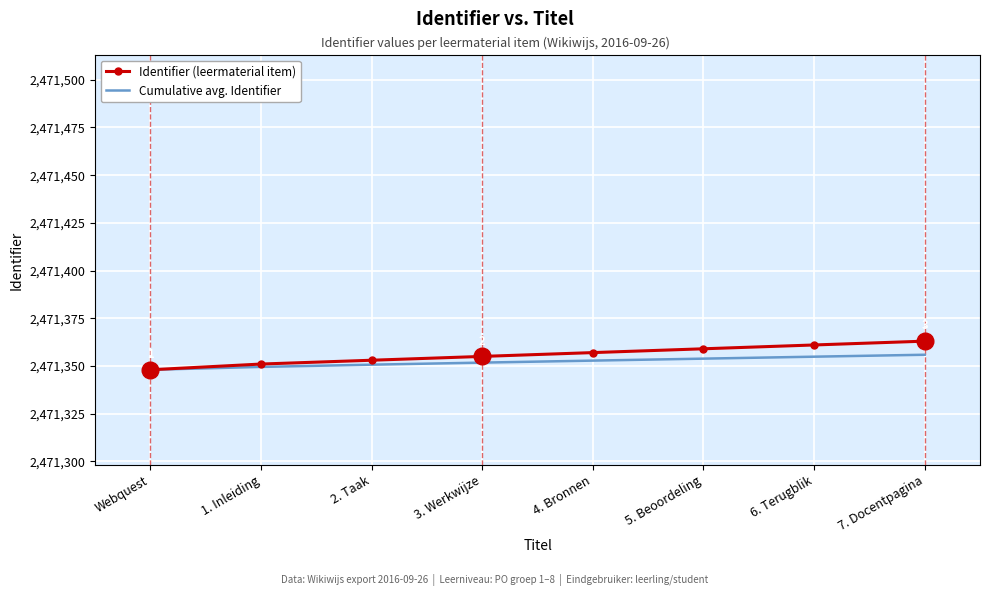

Rank the series by their average value, from highest to lowest.

Identifier (leermaterial item), Cumulative avg. Identifier